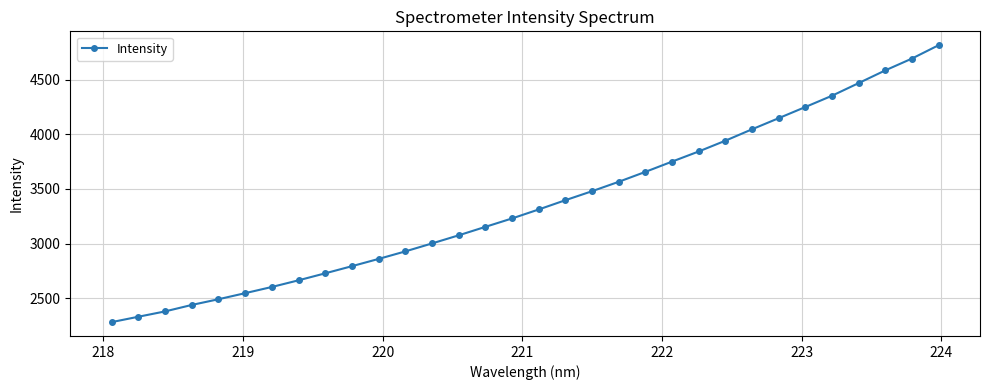

What is the value of the 28th point from the left?

4354.0